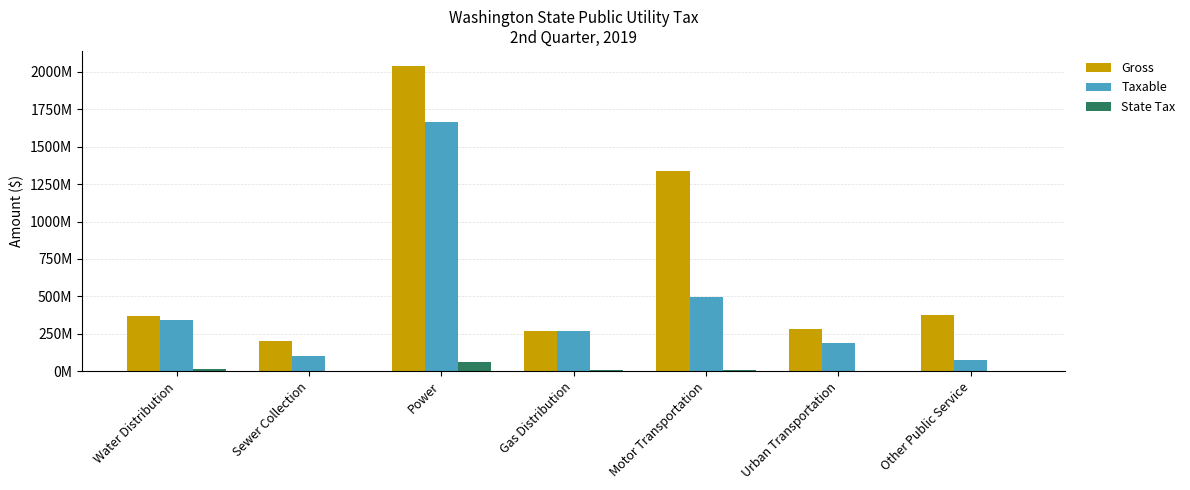

List the series in order of their peak value, lowest first.

State Tax, Taxable, Gross